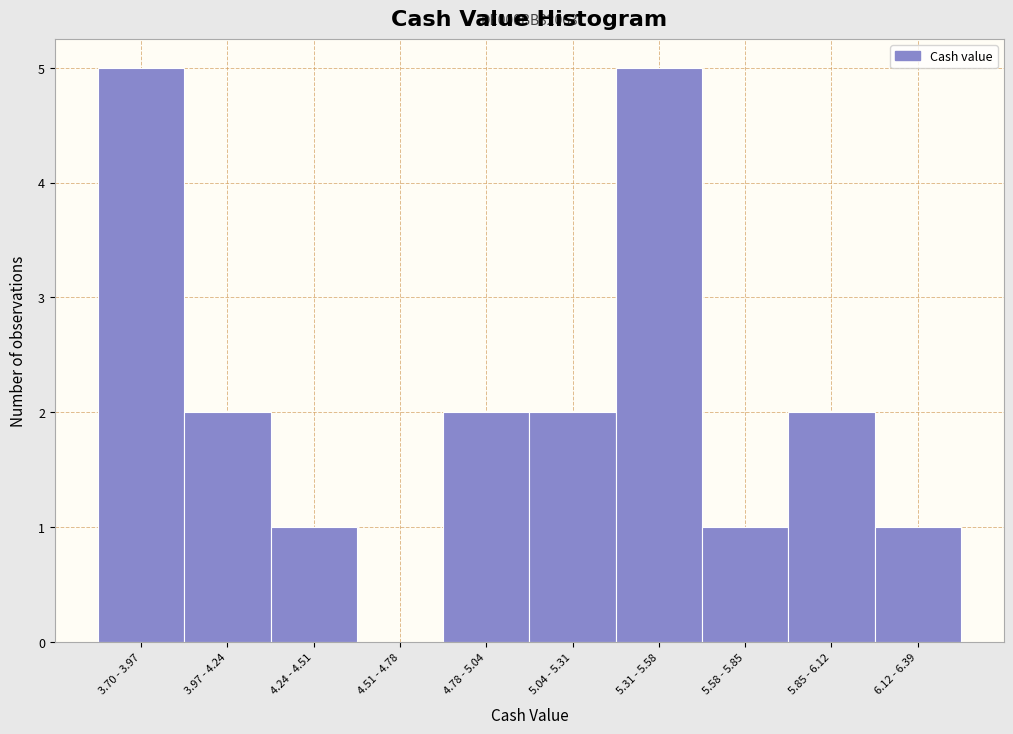

Reading left to right, extract all data points from this chart.

3.70 - 3.97=5	3.97 - 4.24=2	4.24 - 4.51=1	4.51 - 4.78=0	4.78 - 5.04=2	5.04 - 5.31=2	5.31 - 5.58=5	5.58 - 5.85=1	5.85 - 6.12=2	6.12 - 6.39=1